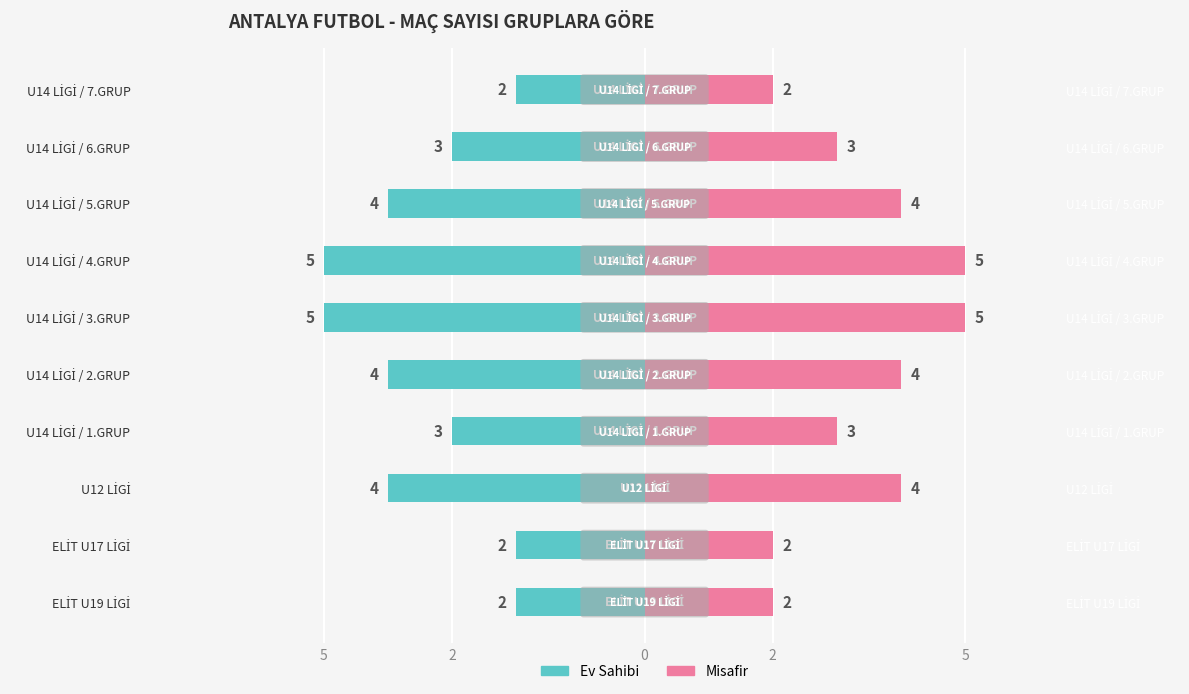

How many distinct data groups are displayed?

2